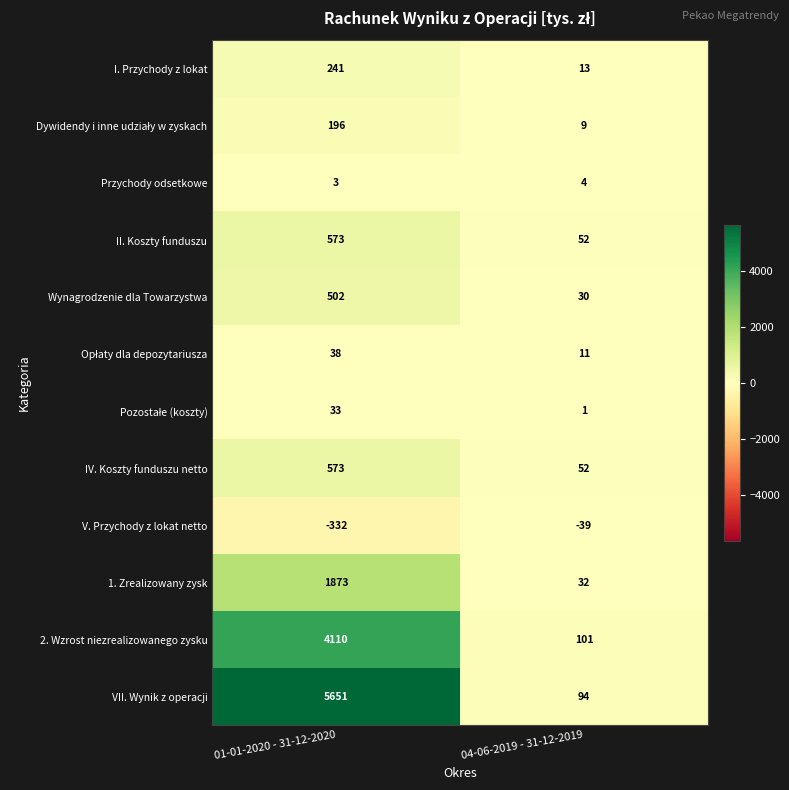

At which label is VII. Wynik z operacji closest to 2872?

04-06-2019 - 31-12-2019